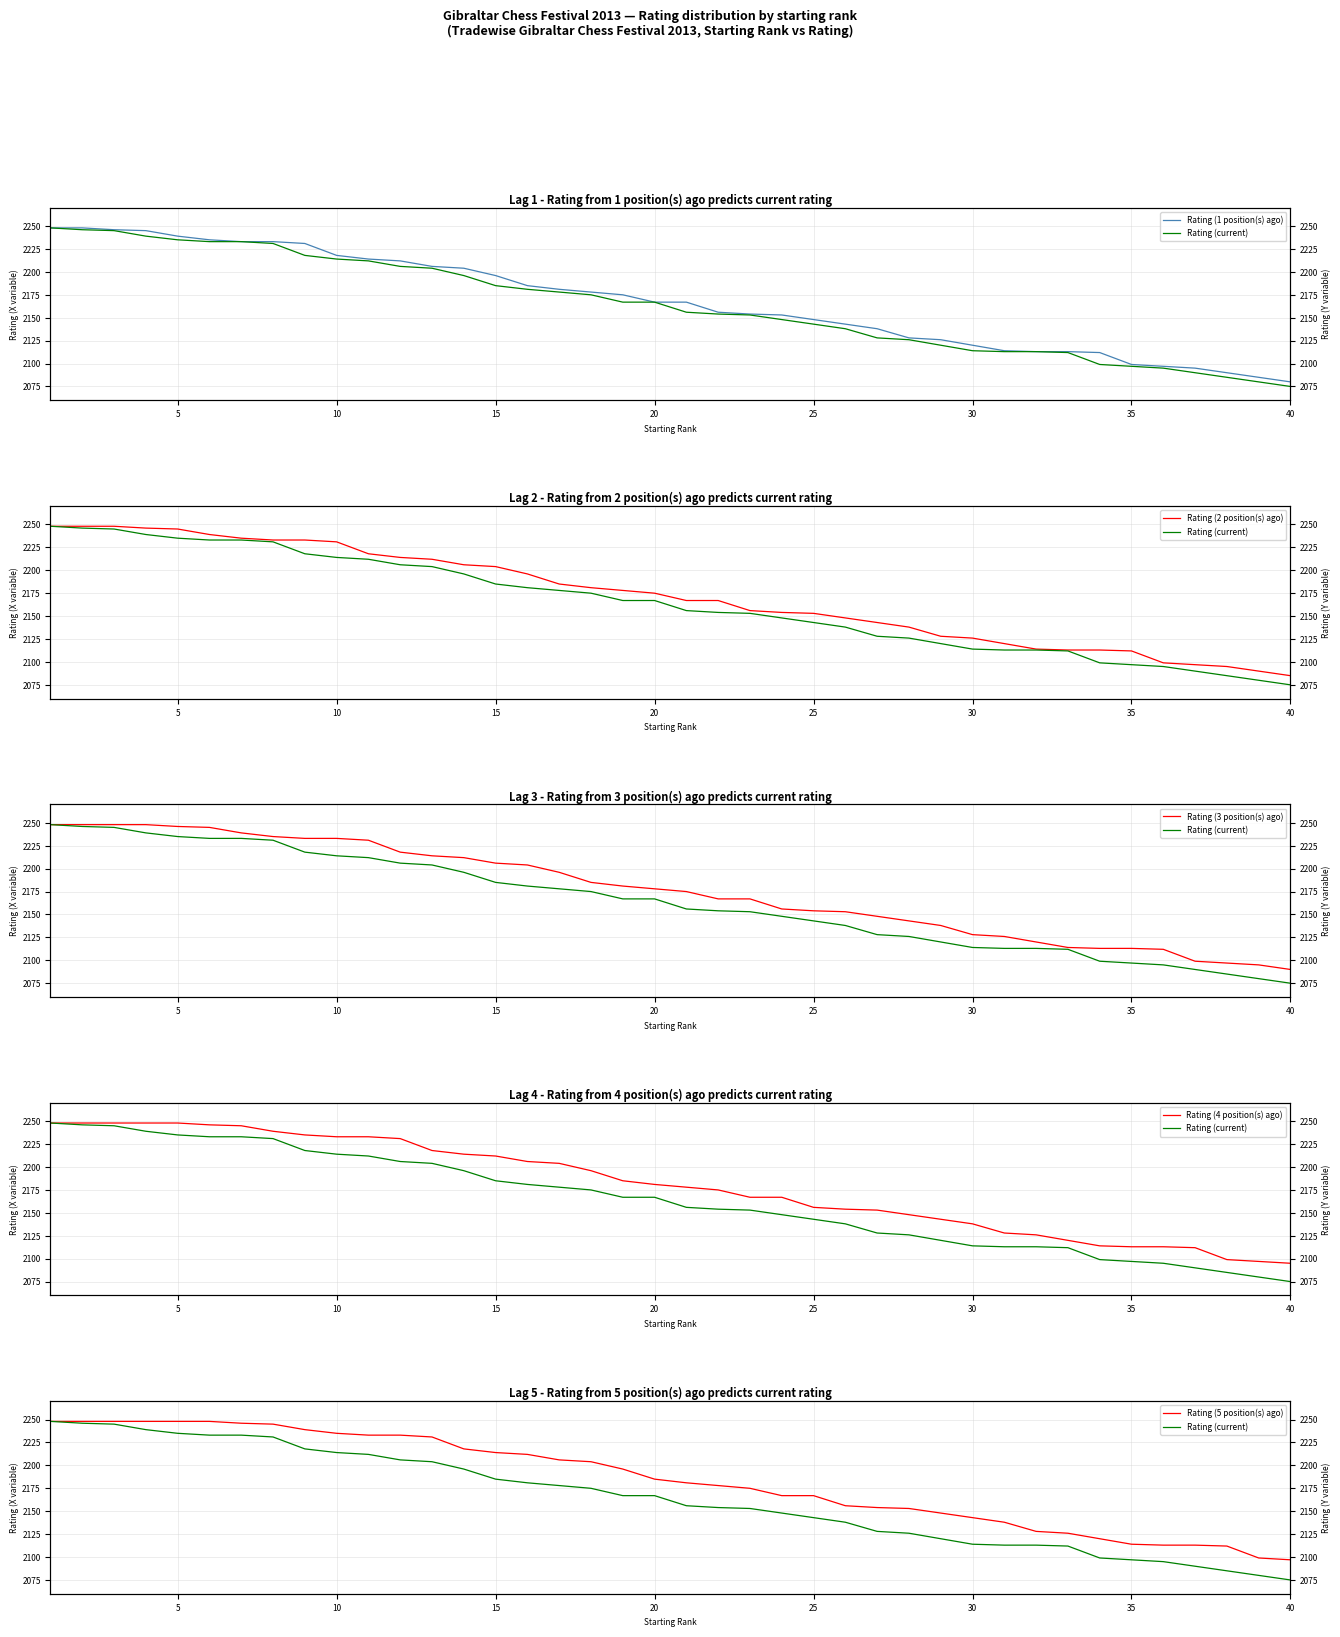

Which category has the lowest value in the Rating (1 position(s) ago) series?

40